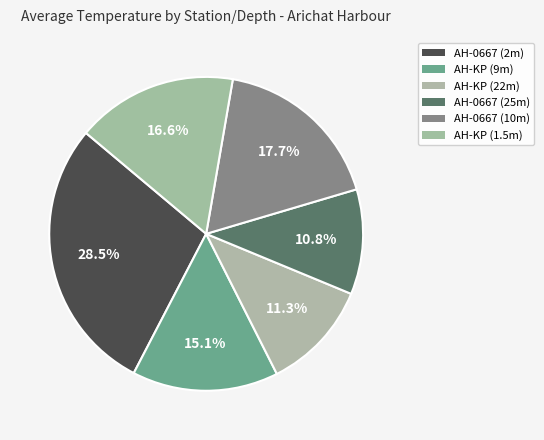

Does any single category account for the majority?

No